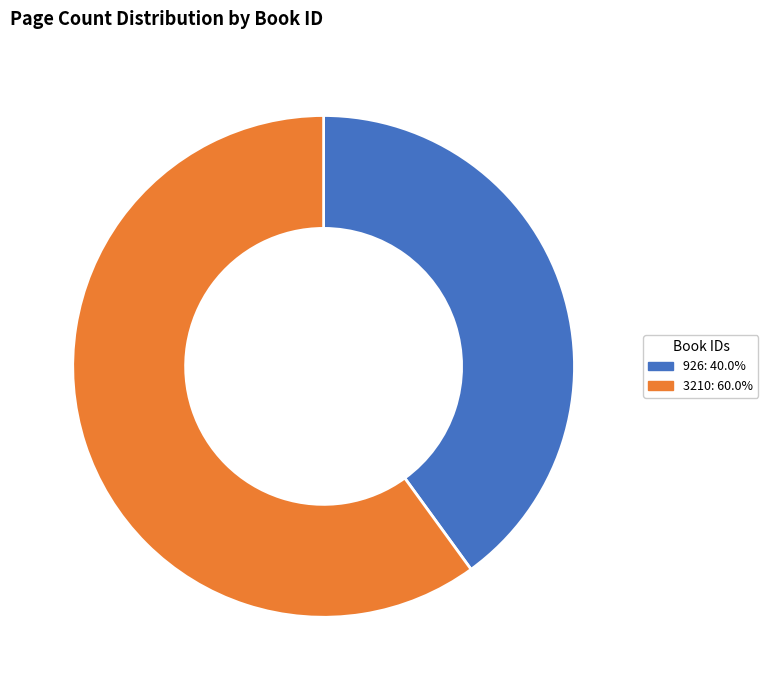

What is the ratio of the value at 926: 40.0% to the value at 3210: 60.0%?

0.7